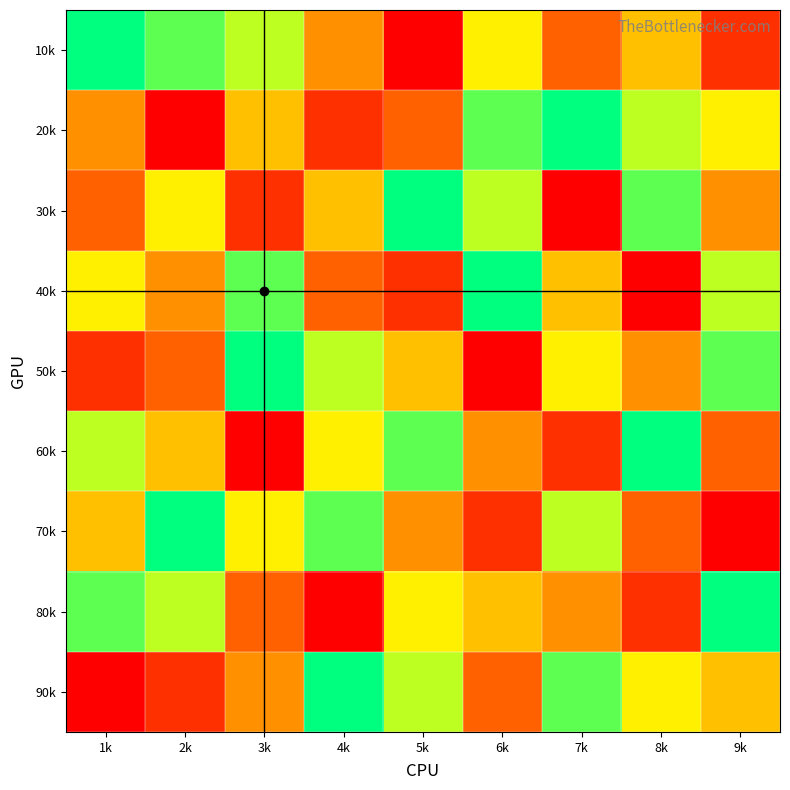

Reading right to left, list all the values displayed in this chart.

10k: 9k=2	8k=5	7k=3	6k=6	5k=1	4k=4	3k=7	2k=8	1k=9
20k: 9k=6	8k=7	7k=9	6k=8	5k=3	4k=2	3k=5	2k=1	1k=4
30k: 9k=4	8k=8	7k=1	6k=7	5k=9	4k=5	3k=2	2k=6	1k=3
40k: 9k=7	8k=1	7k=5	6k=9	5k=2	4k=3	3k=8	2k=4	1k=6
50k: 9k=8	8k=4	7k=6	6k=1	5k=5	4k=7	3k=9	2k=3	1k=2
60k: 9k=3	8k=9	7k=2	6k=4	5k=8	4k=6	3k=1	2k=5	1k=7
70k: 9k=1	8k=3	7k=7	6k=2	5k=4	4k=8	3k=6	2k=9	1k=5
80k: 9k=9	8k=2	7k=4	6k=5	5k=6	4k=1	3k=3	2k=7	1k=8
90k: 9k=5	8k=6	7k=8	6k=3	5k=7	4k=9	3k=4	2k=2	1k=1